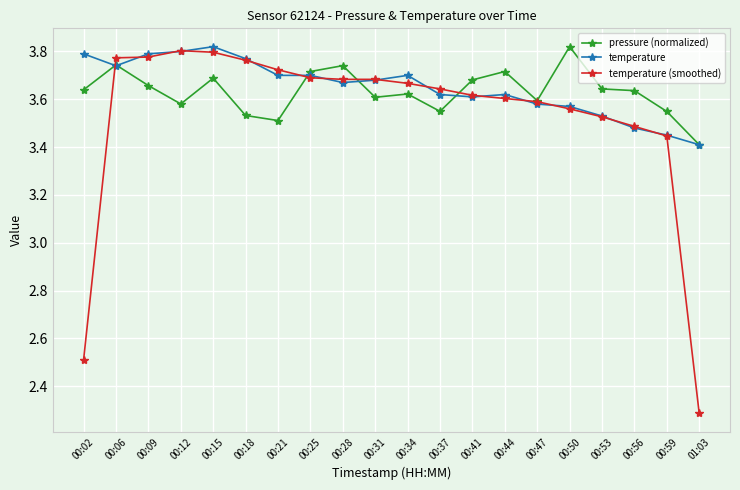

What is the label of the 10th point from the left?

00:31